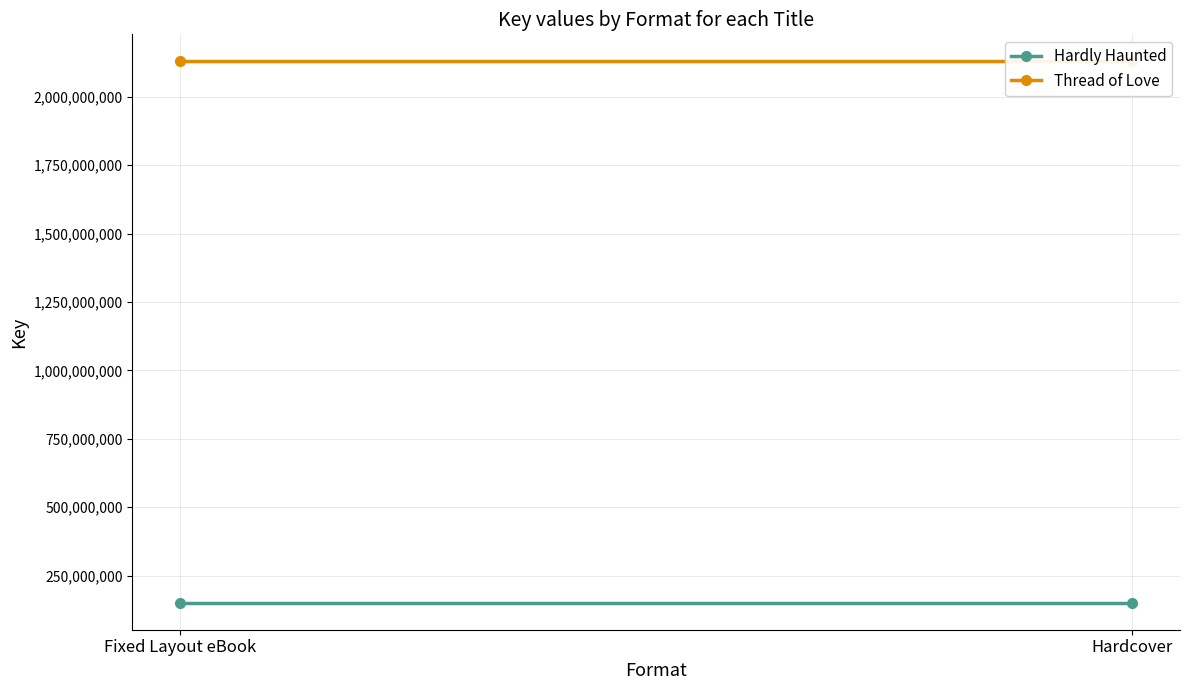

What is the spread (max minus min) of values at Hardcover?

1978776606